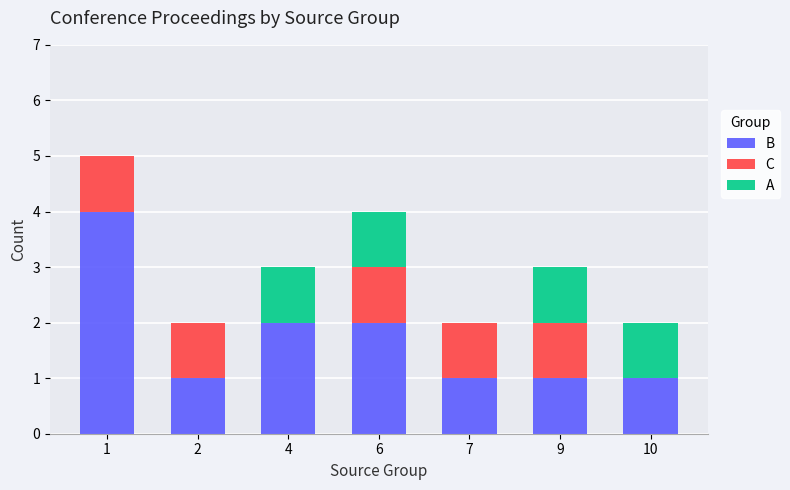

Are the bars horizontal?

No